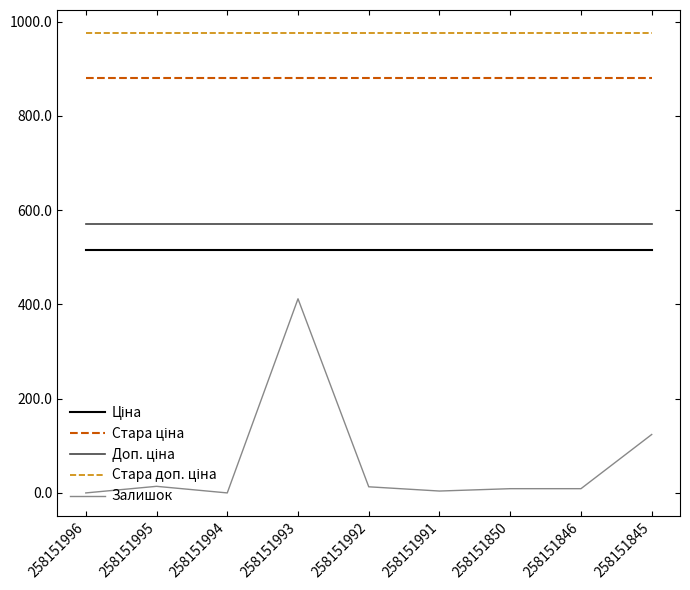

What is the difference between the highest and lowest values at 258151993?

564.1